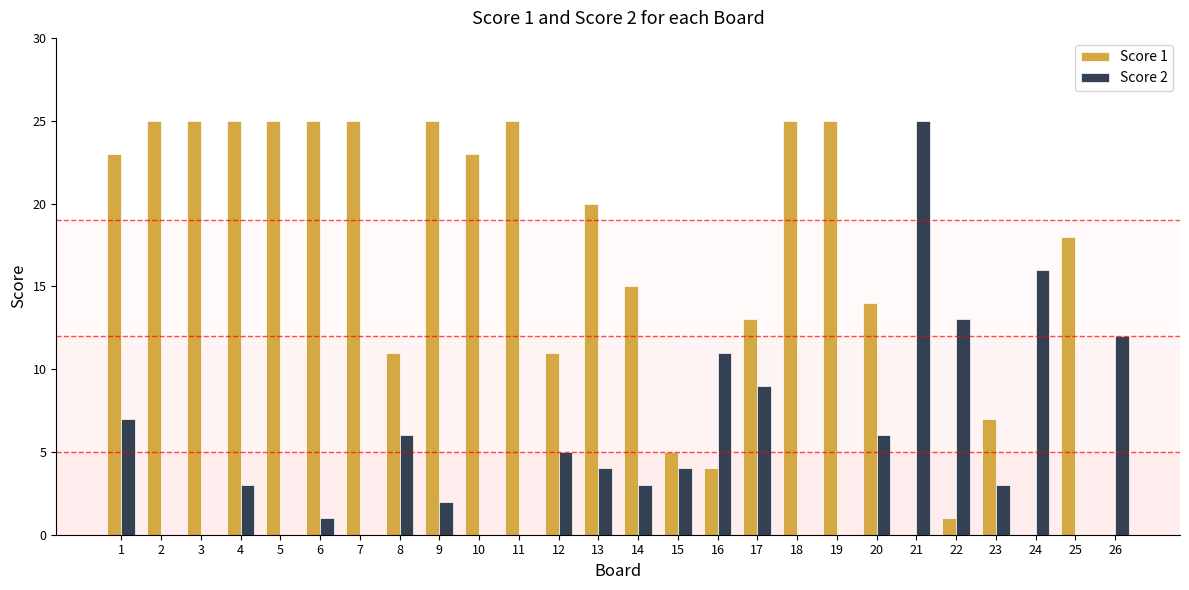

What is the greatest value displayed?

25